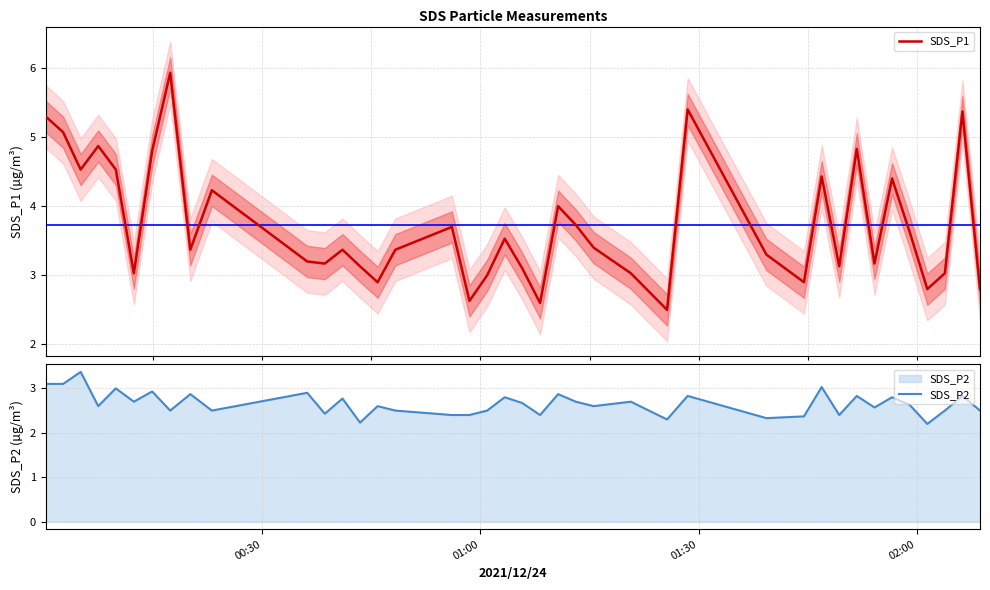

What is the maximum value for SDS_P1?

5.9